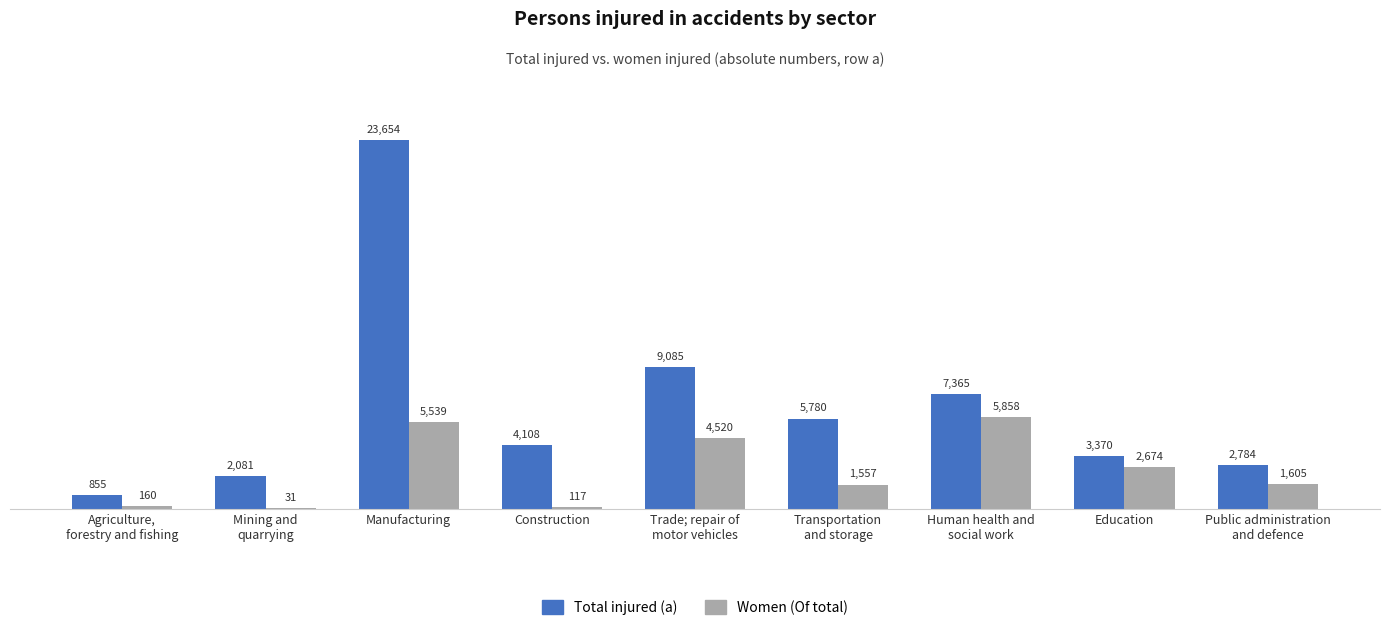

What is the sum of all Total injured (a) values?

59082